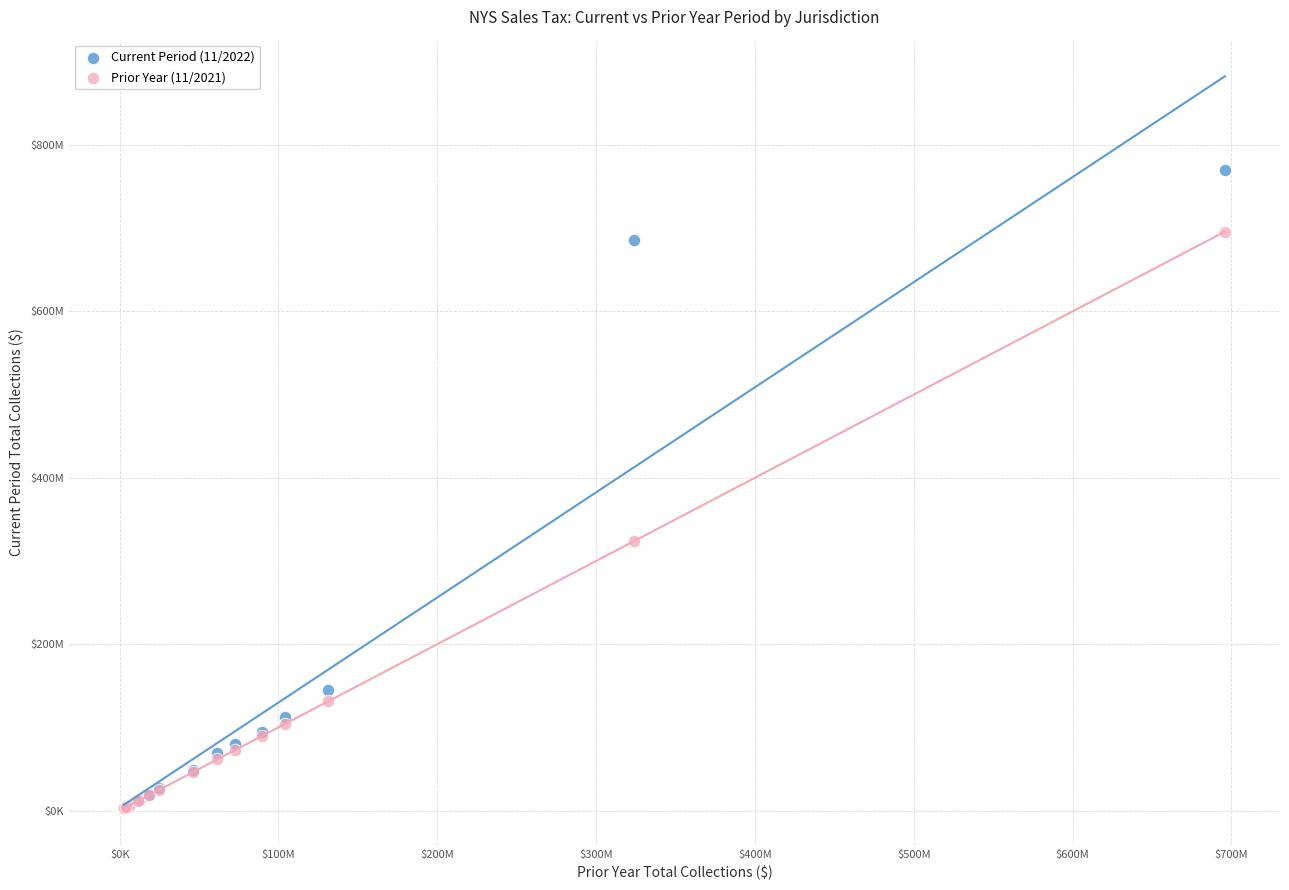

Which series has the widest spread of Y values?

Current Period (11/2022)